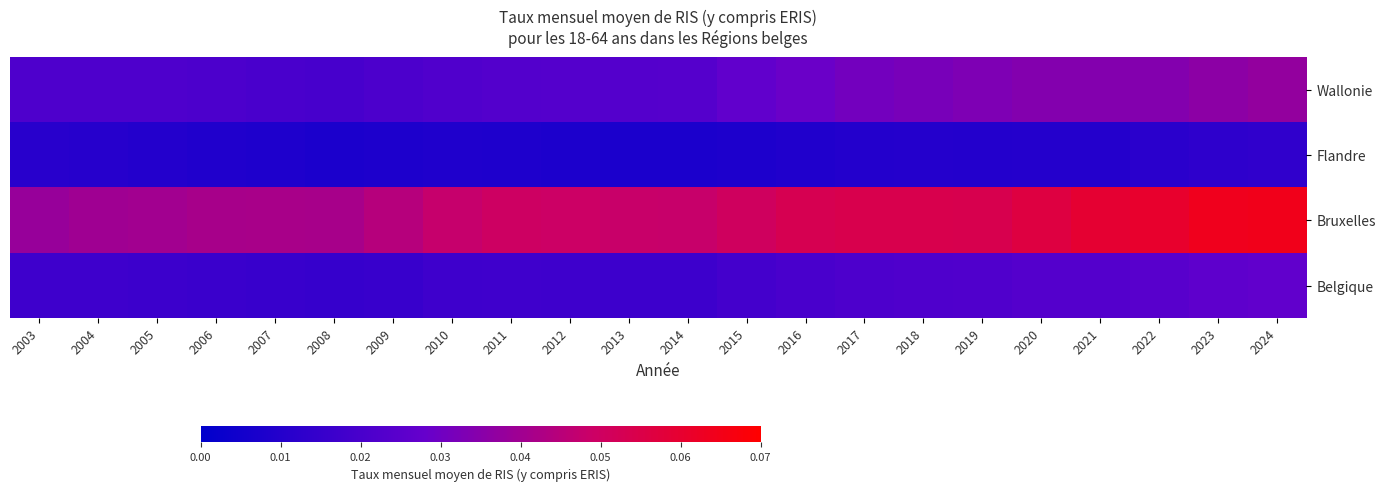

Rank the series at 2024 from highest to lowest value.

Bruxelles, Wallonie, Belgique, Flandre